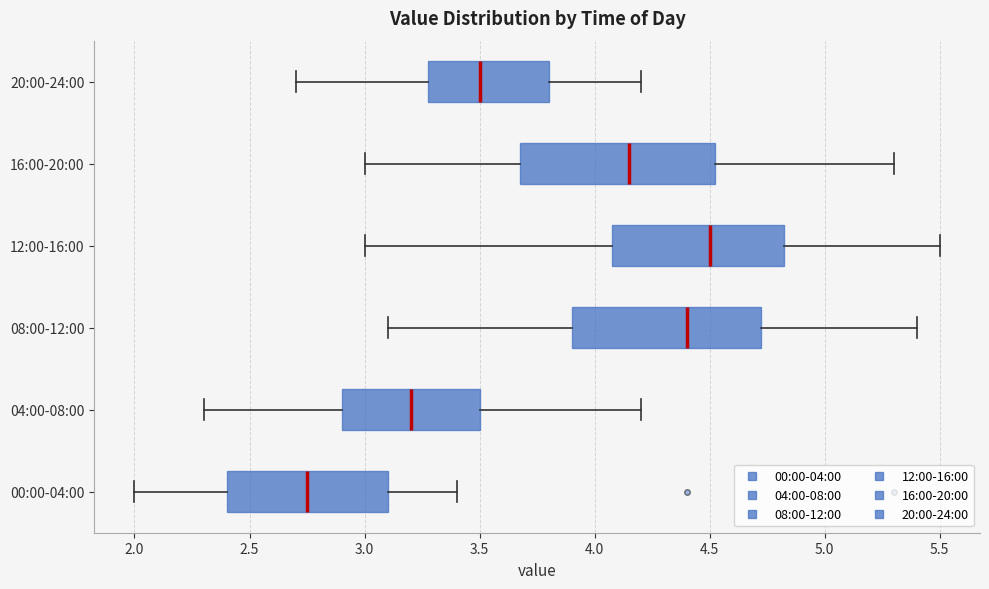

Reading bottom to top, transcribe this box plot: for each box, give where its median line is, the range the box spans, and where its two whiskers end, as read against the x-axis. The values are not printed on the chart, so give them approximately, as read against the axis.

00:00-04:00: median 2.75, box 2.40 to 3.10, whiskers 2.00 to 3.40
04:00-08:00: median 3.20, box 2.90 to 3.50, whiskers 2.30 to 4.20
08:00-12:00: median 4.40, box 3.90 to 4.75, whiskers 3.10 to 5.40
12:00-16:00: median 4.50, box 4.10 to 4.85, whiskers 3.00 to 5.50
16:00-20:00: median 4.15, box 3.70 to 4.55, whiskers 3.00 to 5.30
20:00-24:00: median 3.50, box 3.30 to 3.80, whiskers 2.70 to 4.20